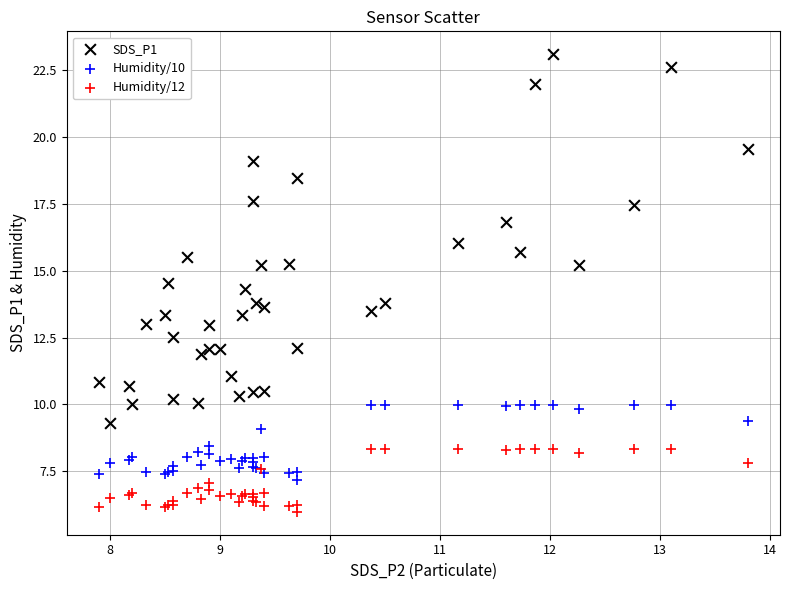

Which series contains the highest Y value?

SDS_P1